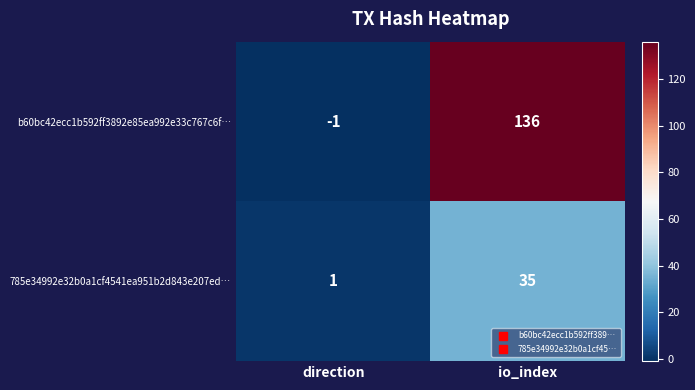

What is the highest value of the 785e34992e32b0a1cf4541ea951b2d843e207ed… series?

35